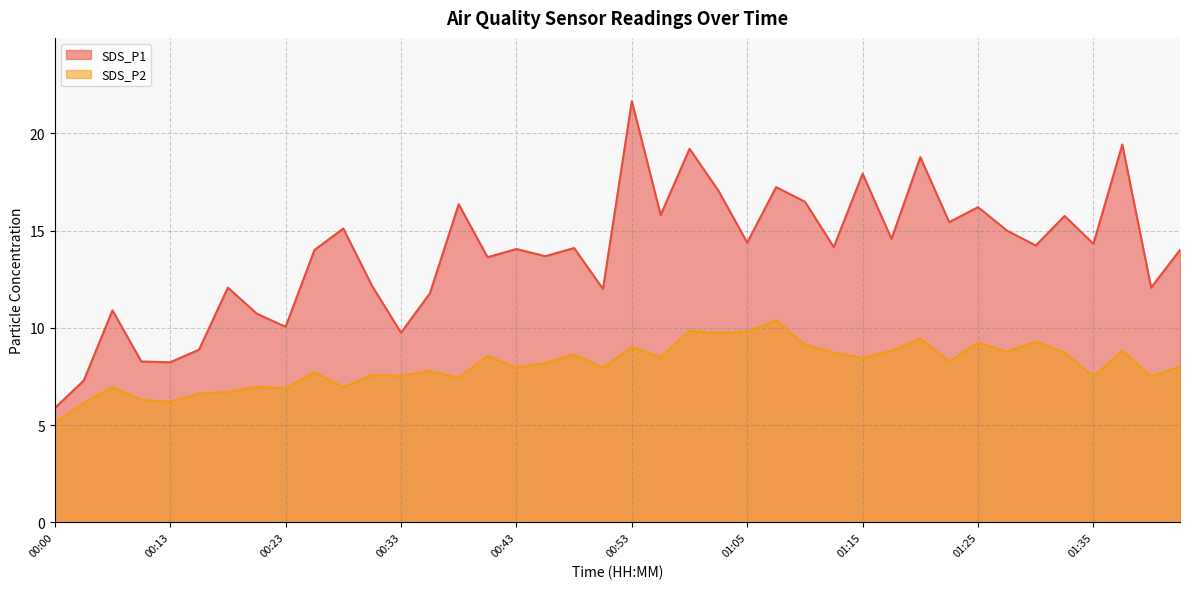

True or false: SDS_P1 has a value of 26.9 at 01:32.

False